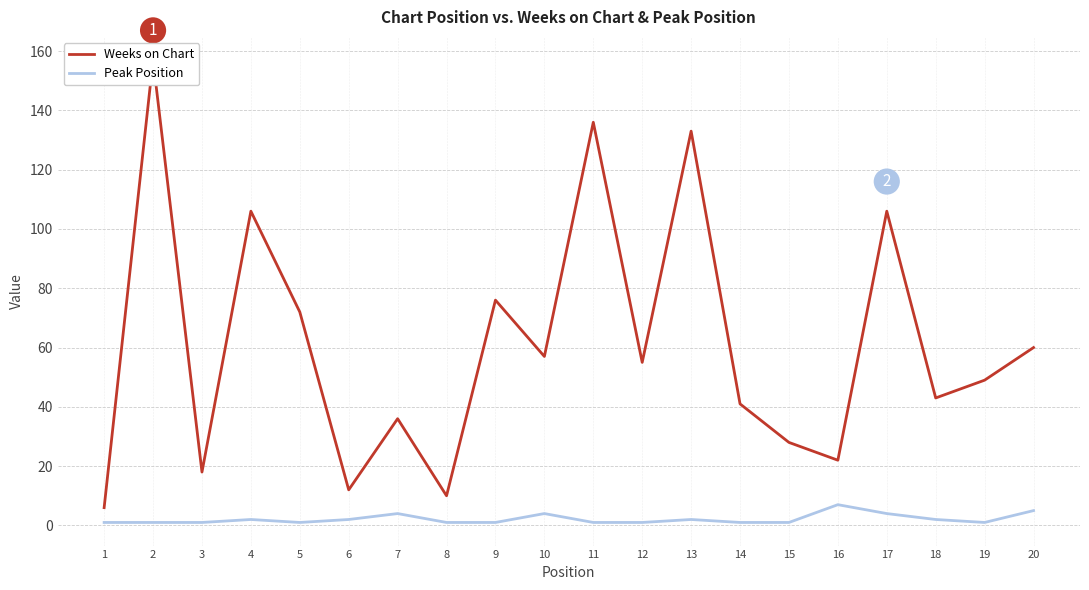

The Weeks on Chart series shows 39 at 16. True or false?

False